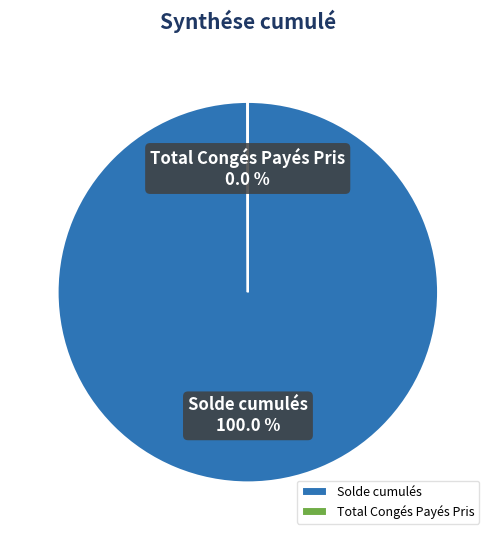

To the nearest percent, what portion does Solde cumulés represent?

100%